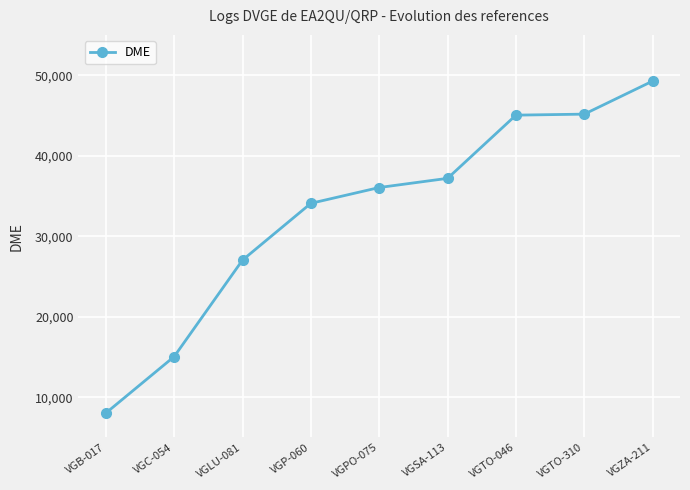

What is the sum of the values at VGTO-310 and VGSA-113?

82337